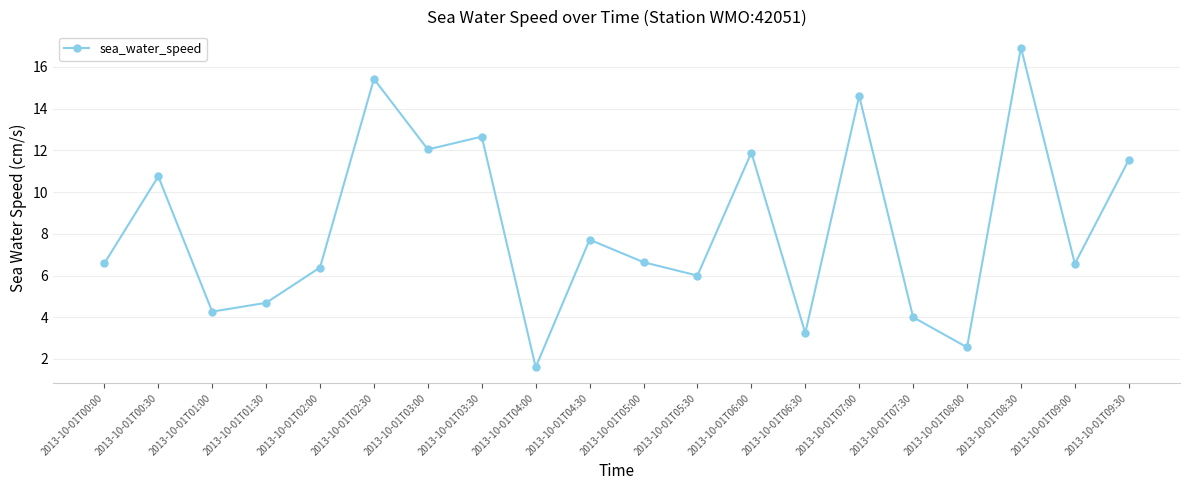

Where is the first local maximum?

2013-10-01T00:30